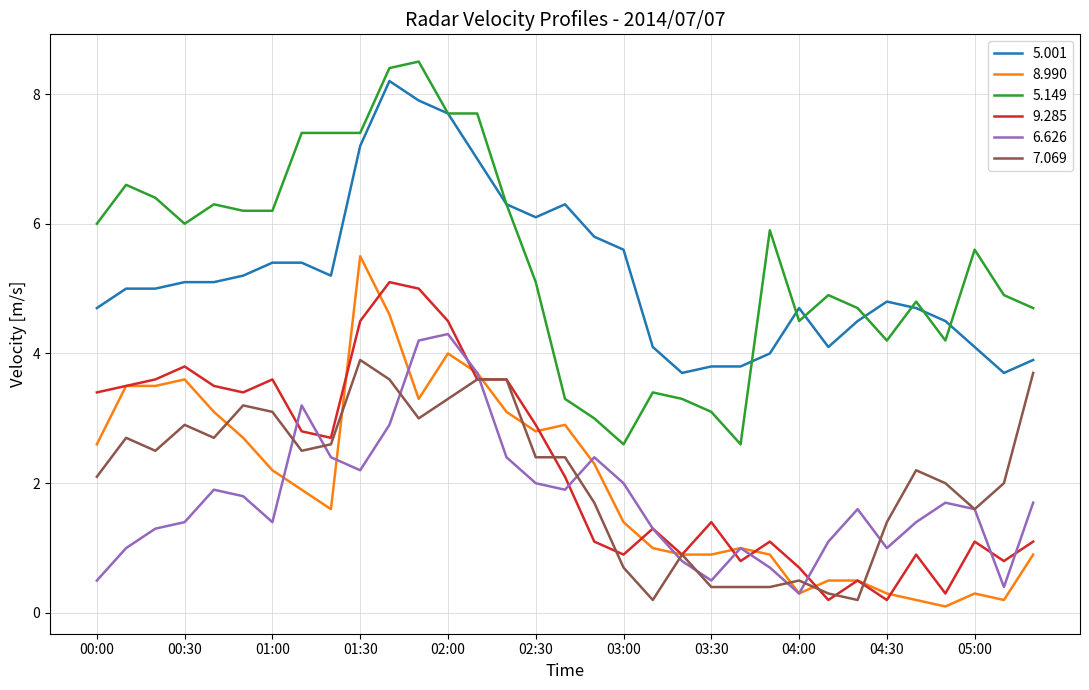

True or false: 8.990 and 6.626 cross at least once.

True